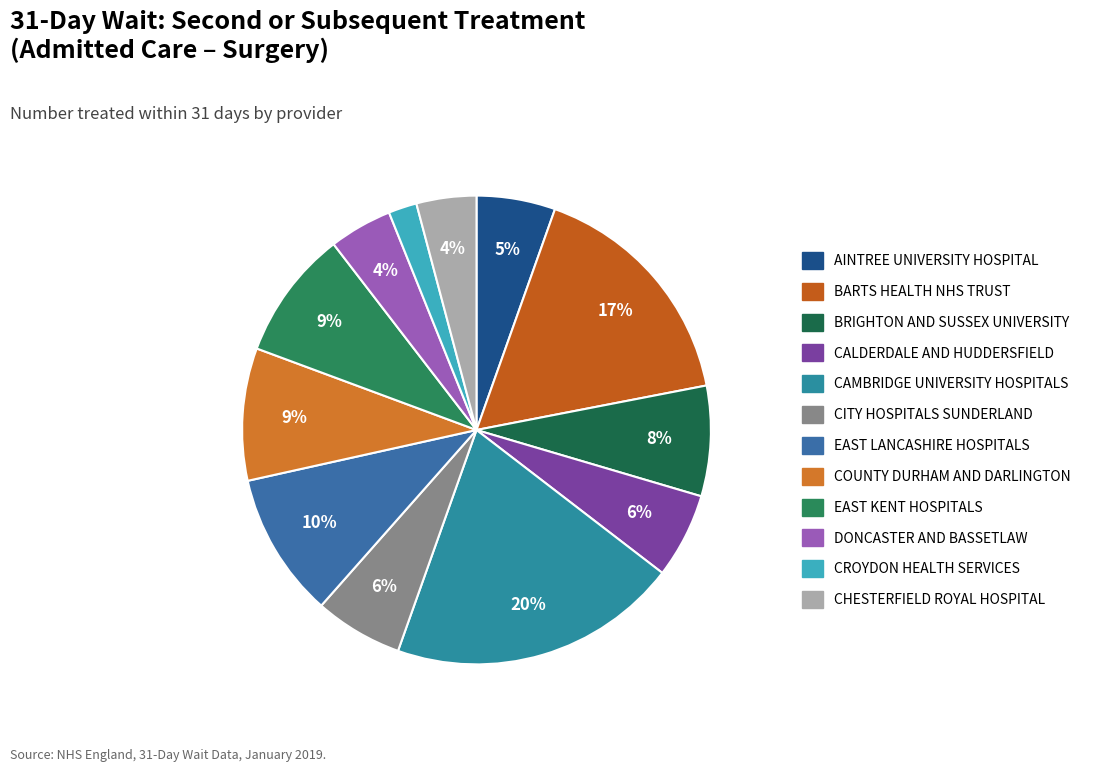

Is it true that CALDERDALE AND HUDDERSFIELD is 1% of the pie?

False